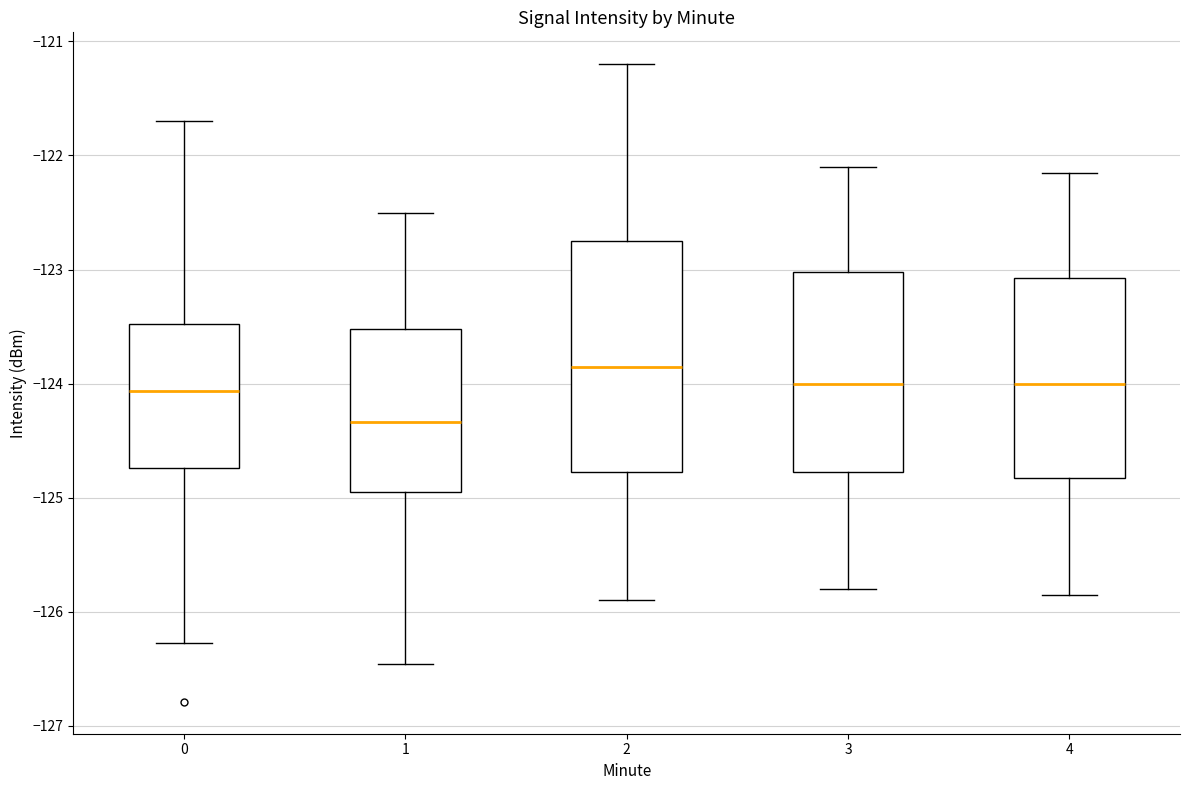

Comparing the boxes themselves (not the whiskers), which one is the tallest?

2